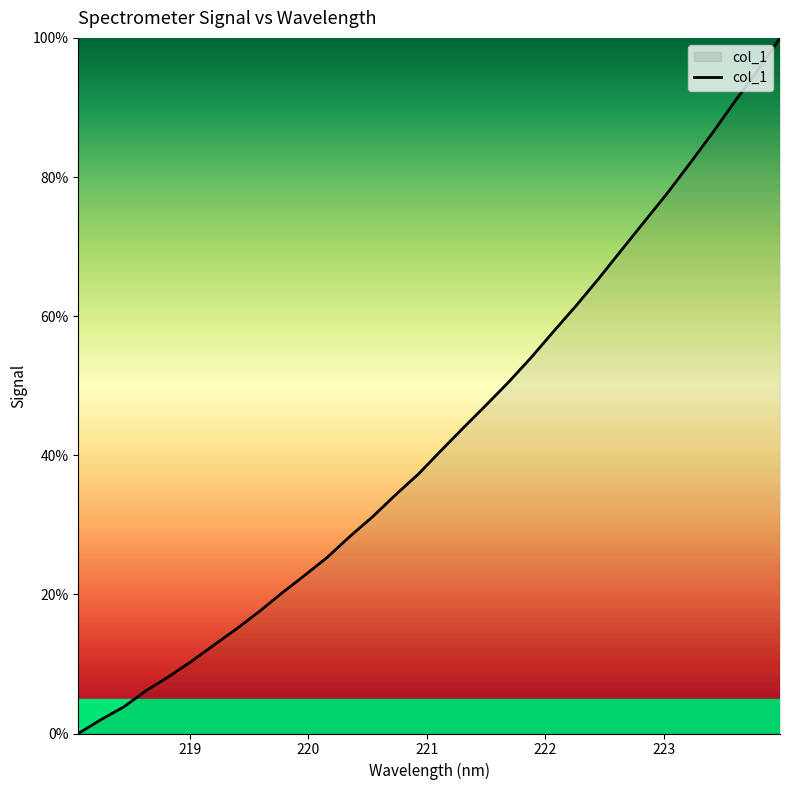

What is the difference between the maximum and minimum values?

100.0